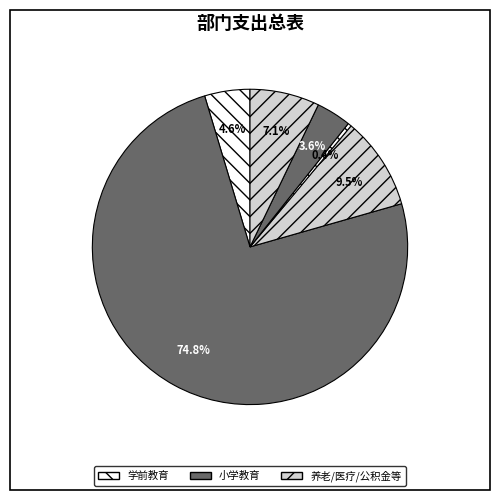

To the nearest percent, what is the difference between the largest and smallest slice percentages?

74%